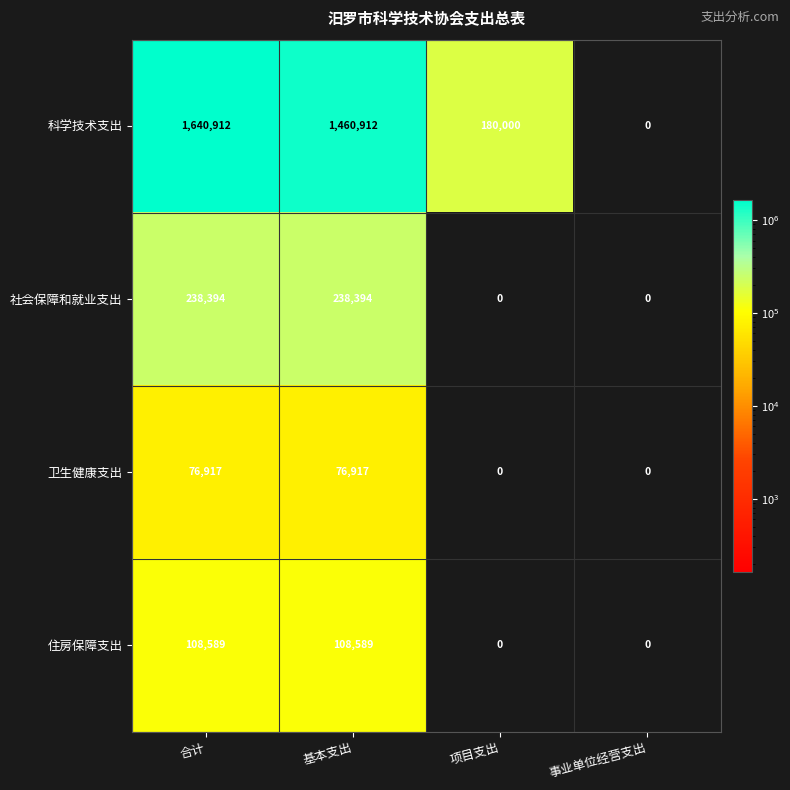

At which category is the sum across all series the highest?

合计